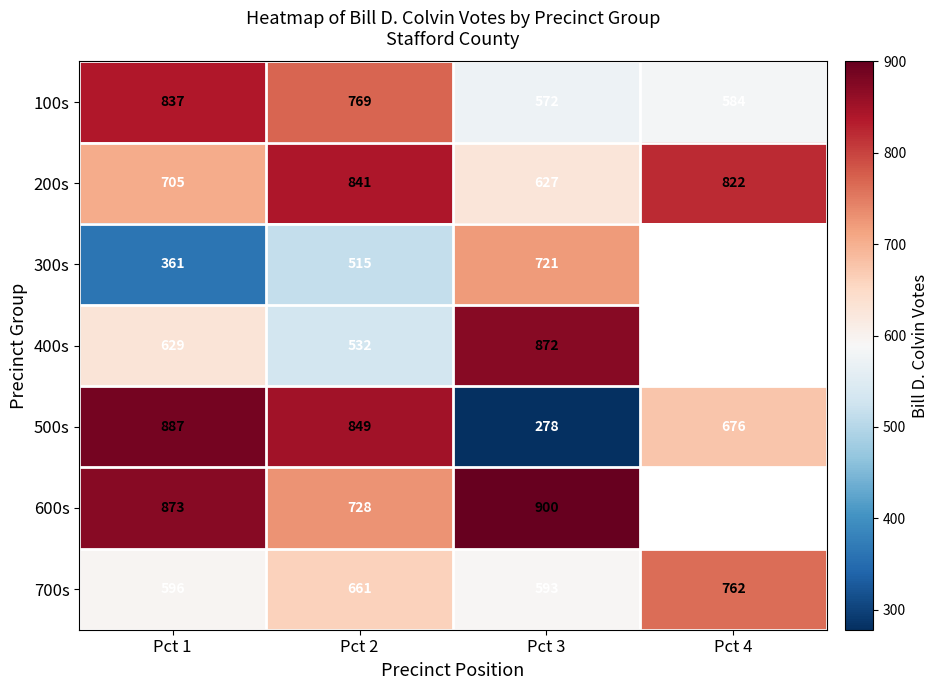

What is the greatest value displayed?

900.0